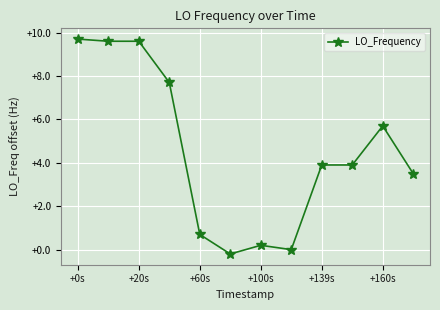

What is the average value?

4.5